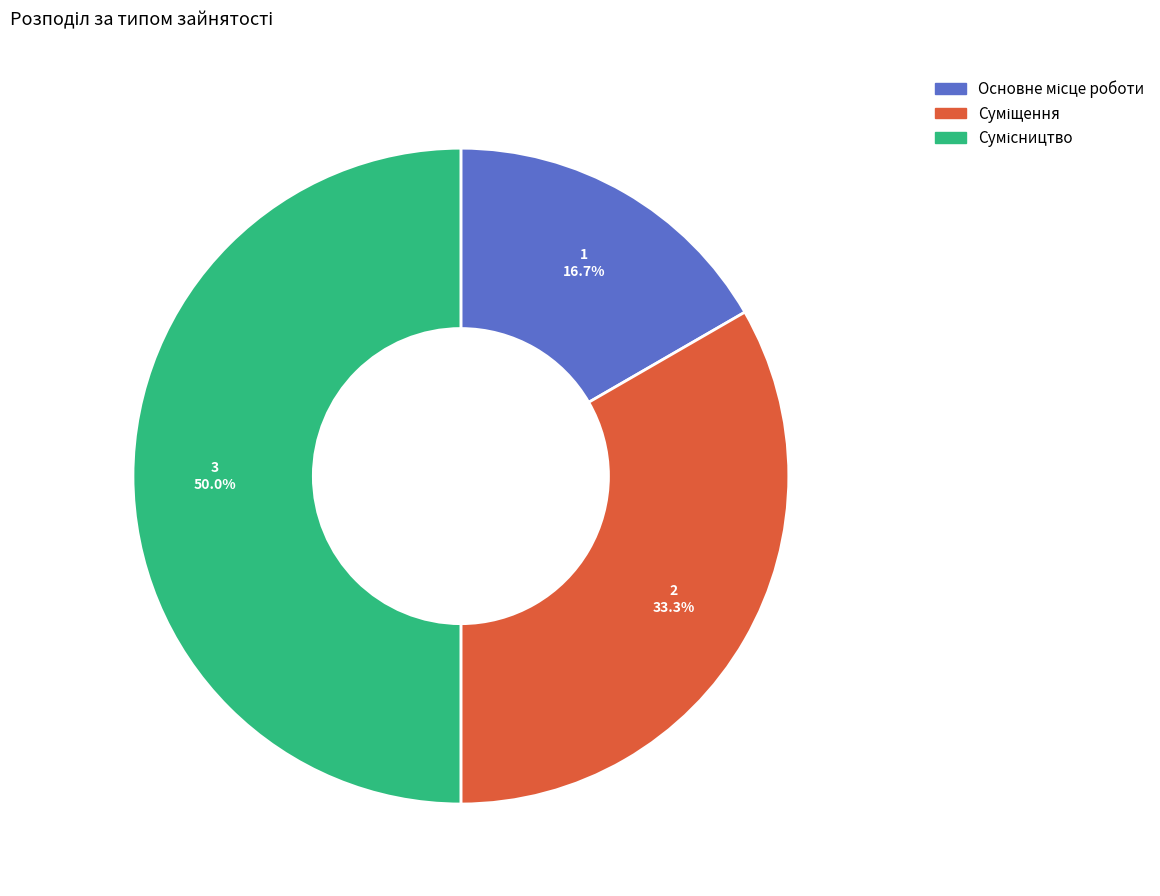

Which slice is the smallest?

Основне місце роботи